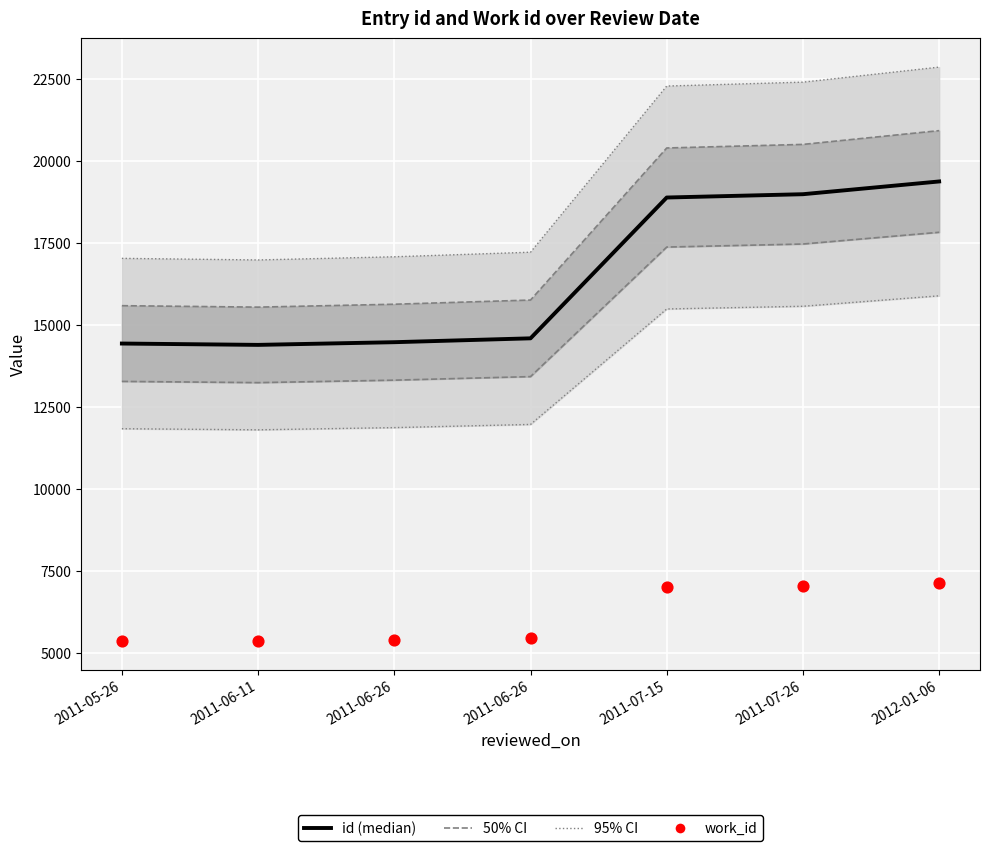

Which series has the widest spread of Y values?

id (median)